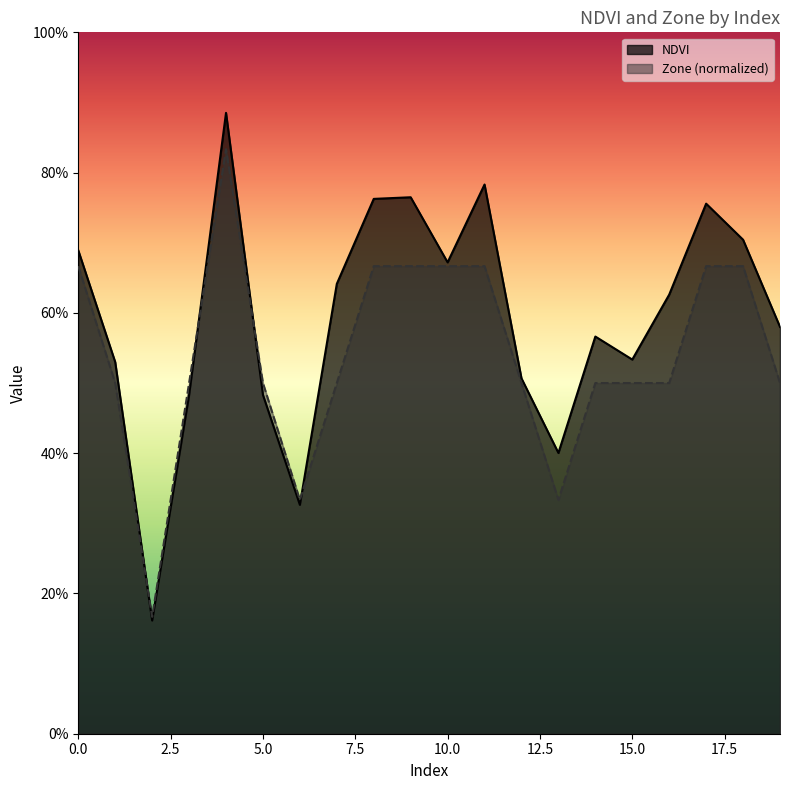

In NDVI, how many points are higher than both neighbors (excluding endpoints)?

5